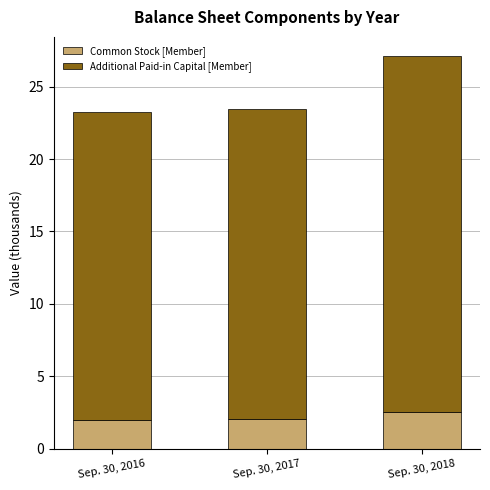

How many data points does each series have?

3